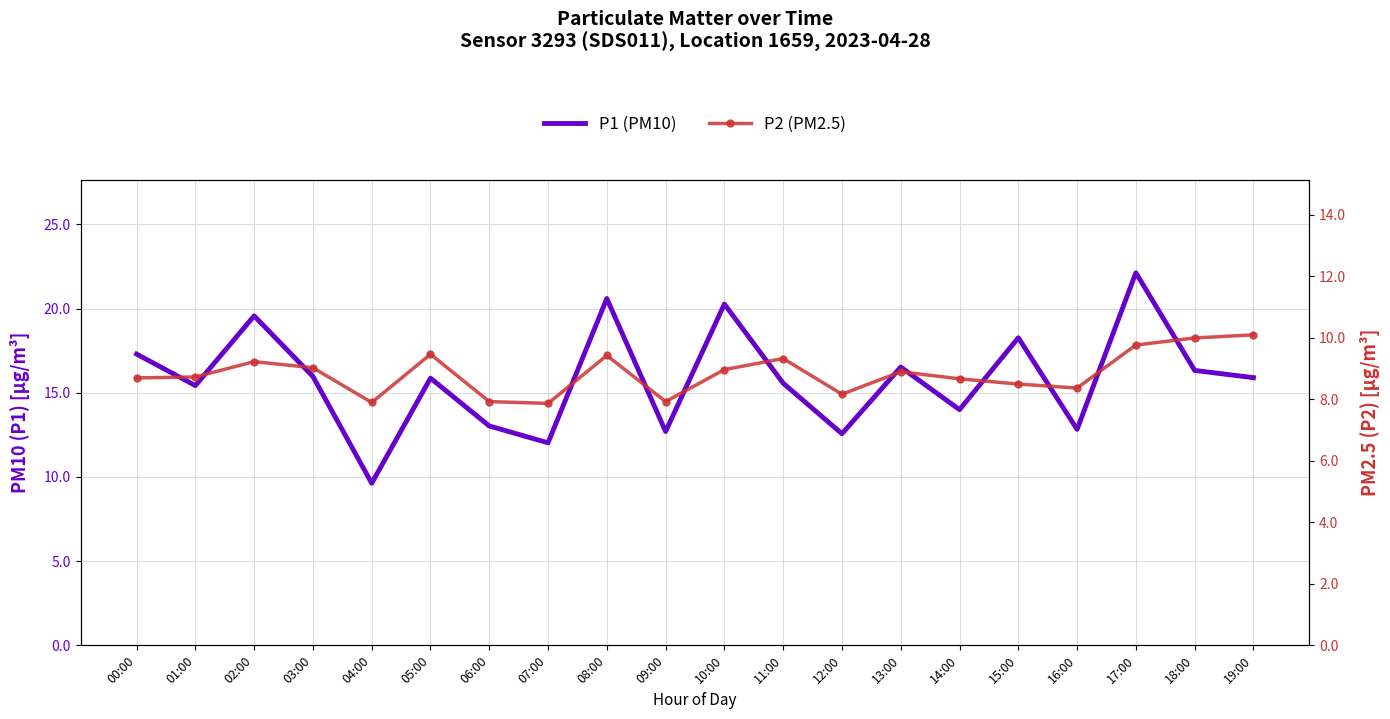

In P1 (PM10), how many points are higher than both neighbors (excluding endpoints)?

7